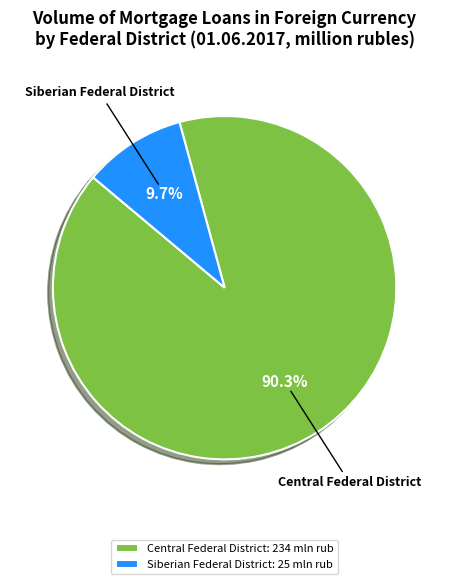

What is the largest slice in the pie chart?

Central Federal District